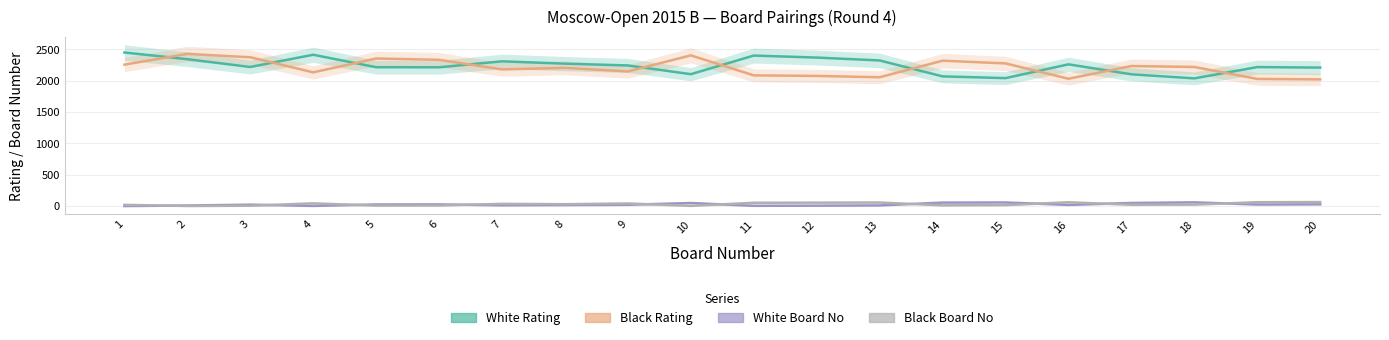

At which label is White Rating closest to 2244?

9